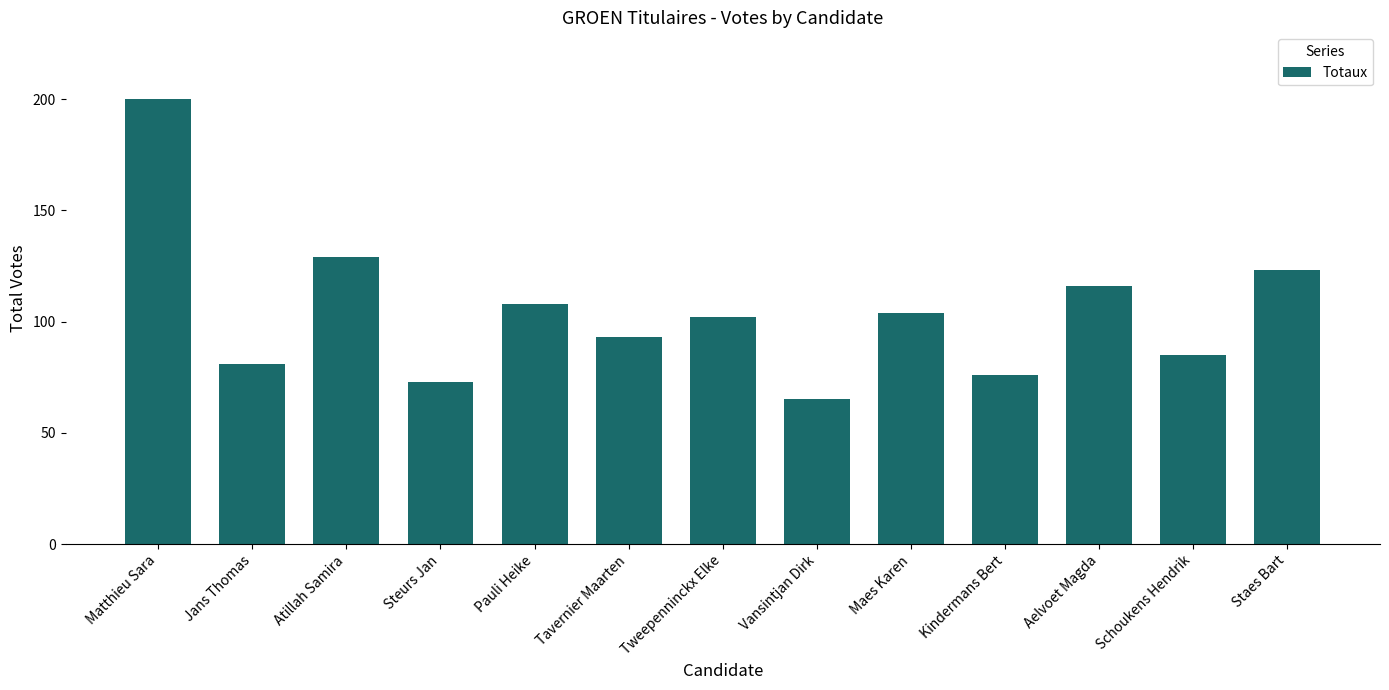

What is the greatest value displayed?

200